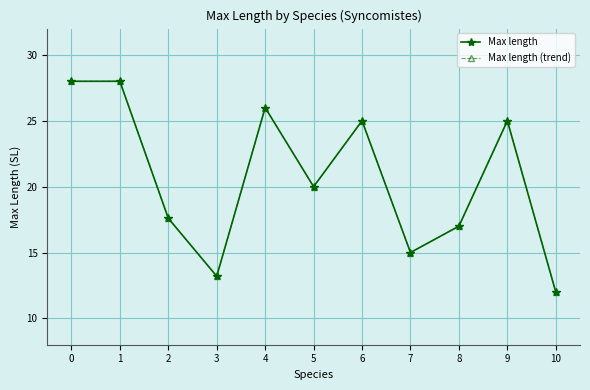

What is the difference between the Max length (trend) values at 9 and 0?

3.0